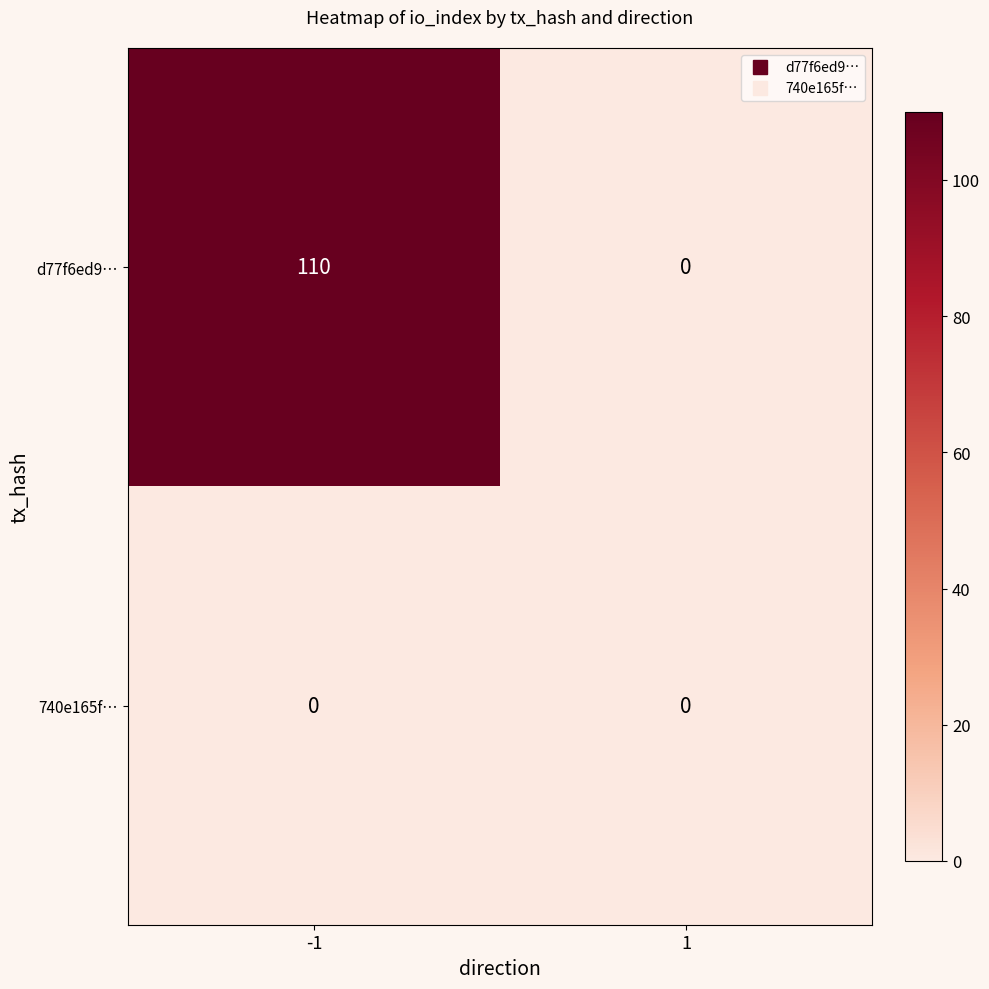

Which series has the largest range (max minus min)?

d77f6ed9…